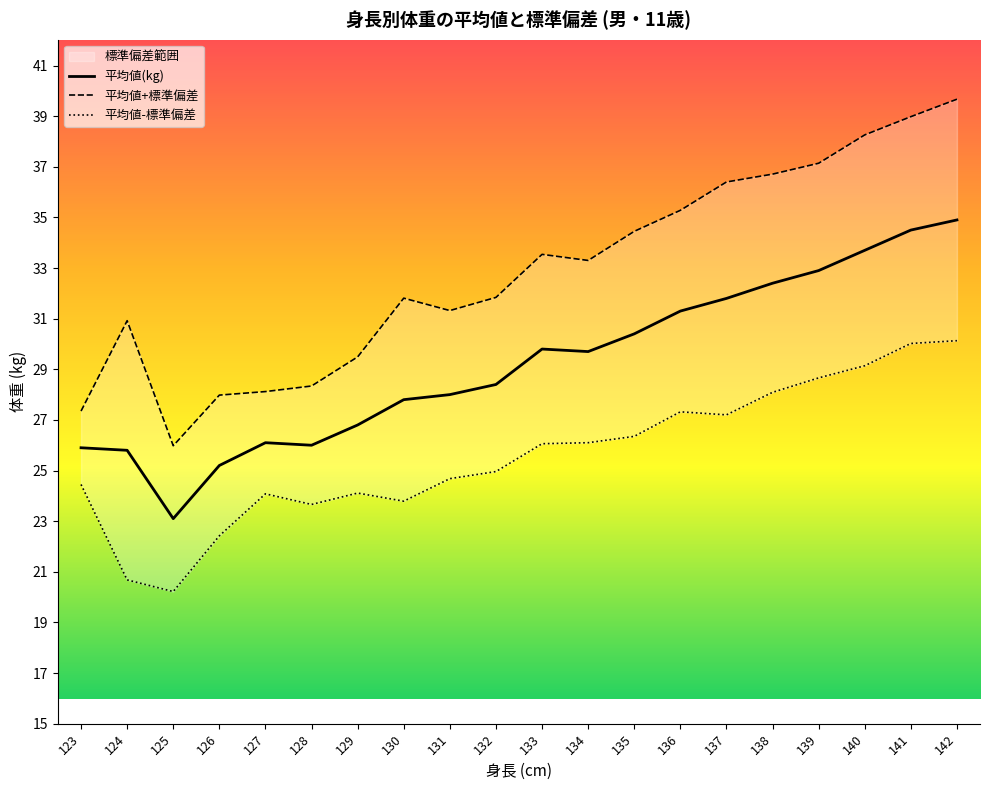

Where does the data first go above 29?

133